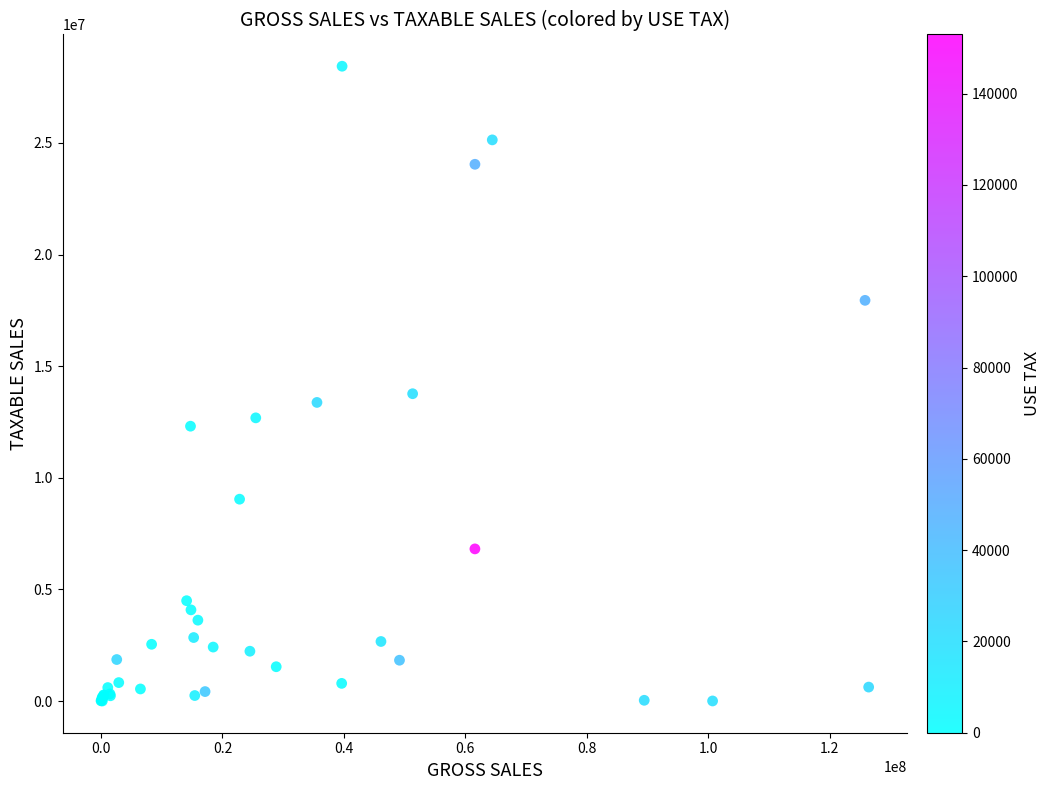

What Y value in the scatter plot is closest to 14218163?

13765065